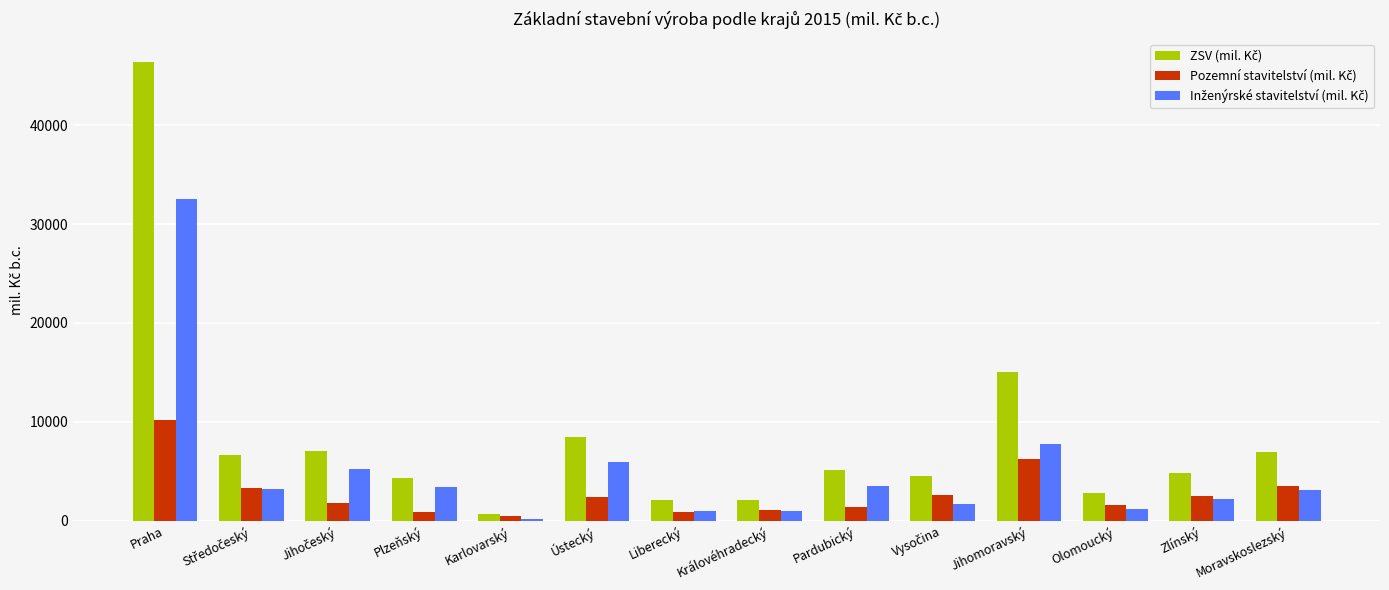

What is the spread (max minus min) of values at Ústecký?

6052